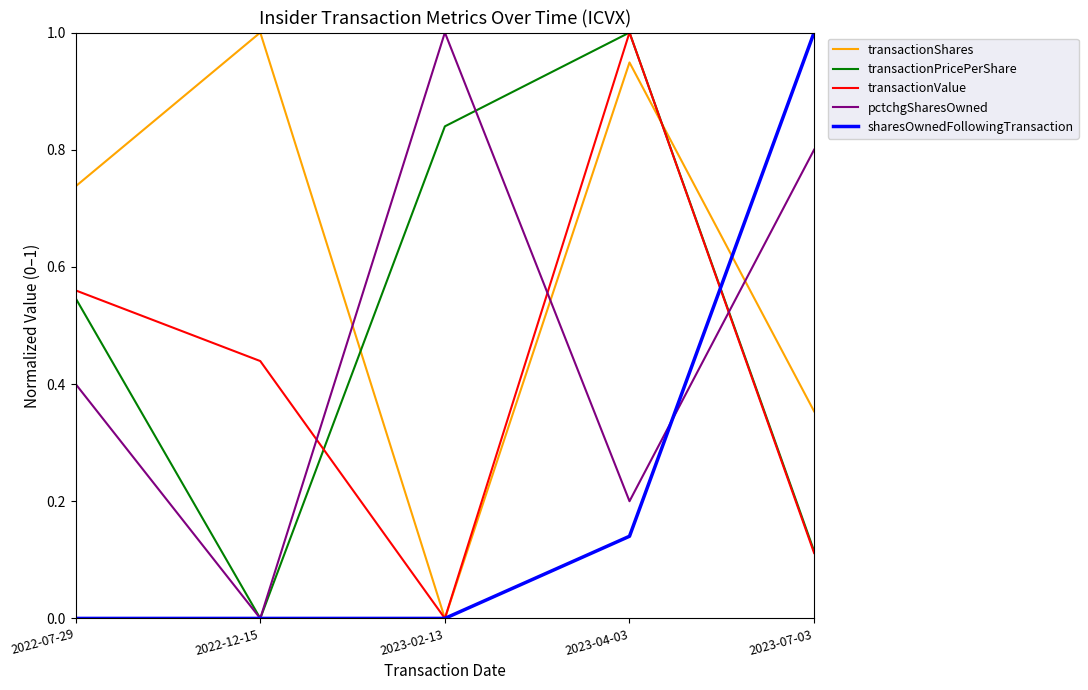

Which series has the largest total across all categories?

transactionShares